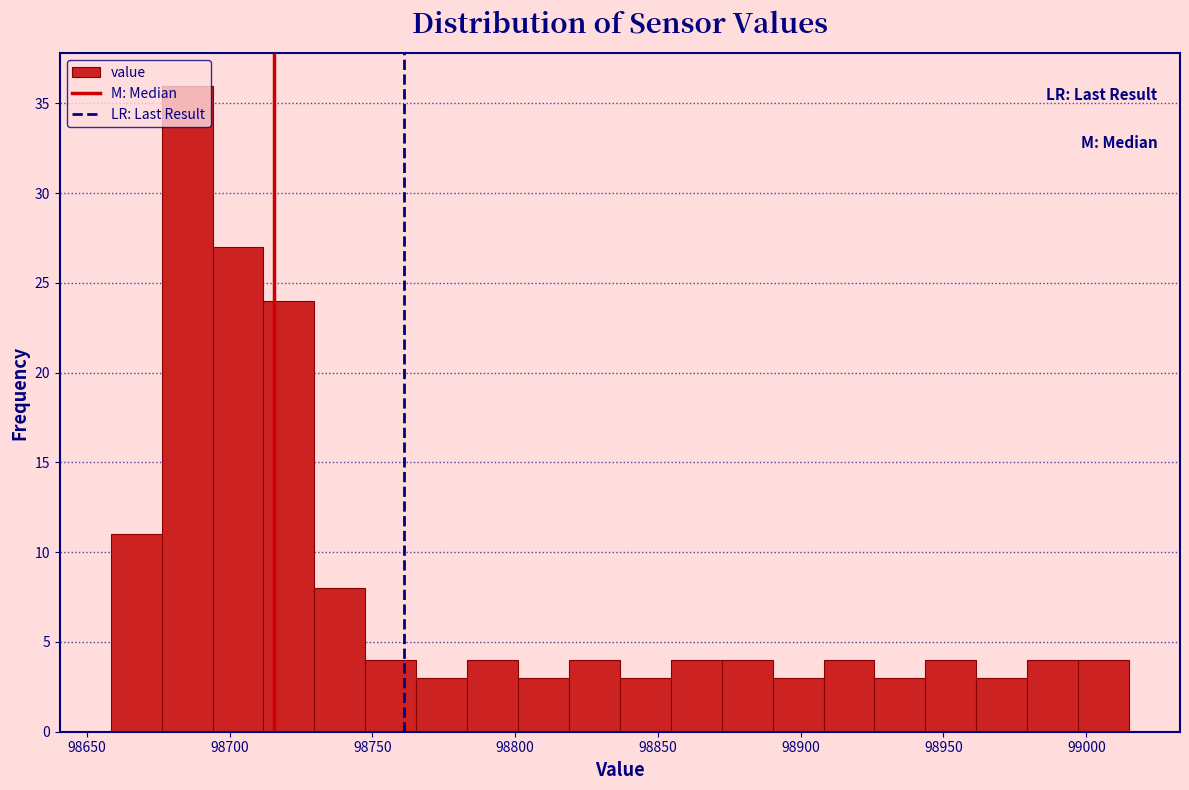

Read against the x-axis, roughly where is the centre of the tallest bar?

98685